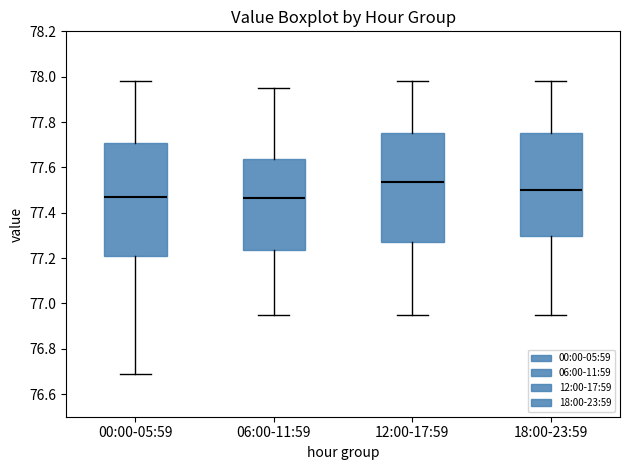

Which box's median line is the highest?

12:00-17:59